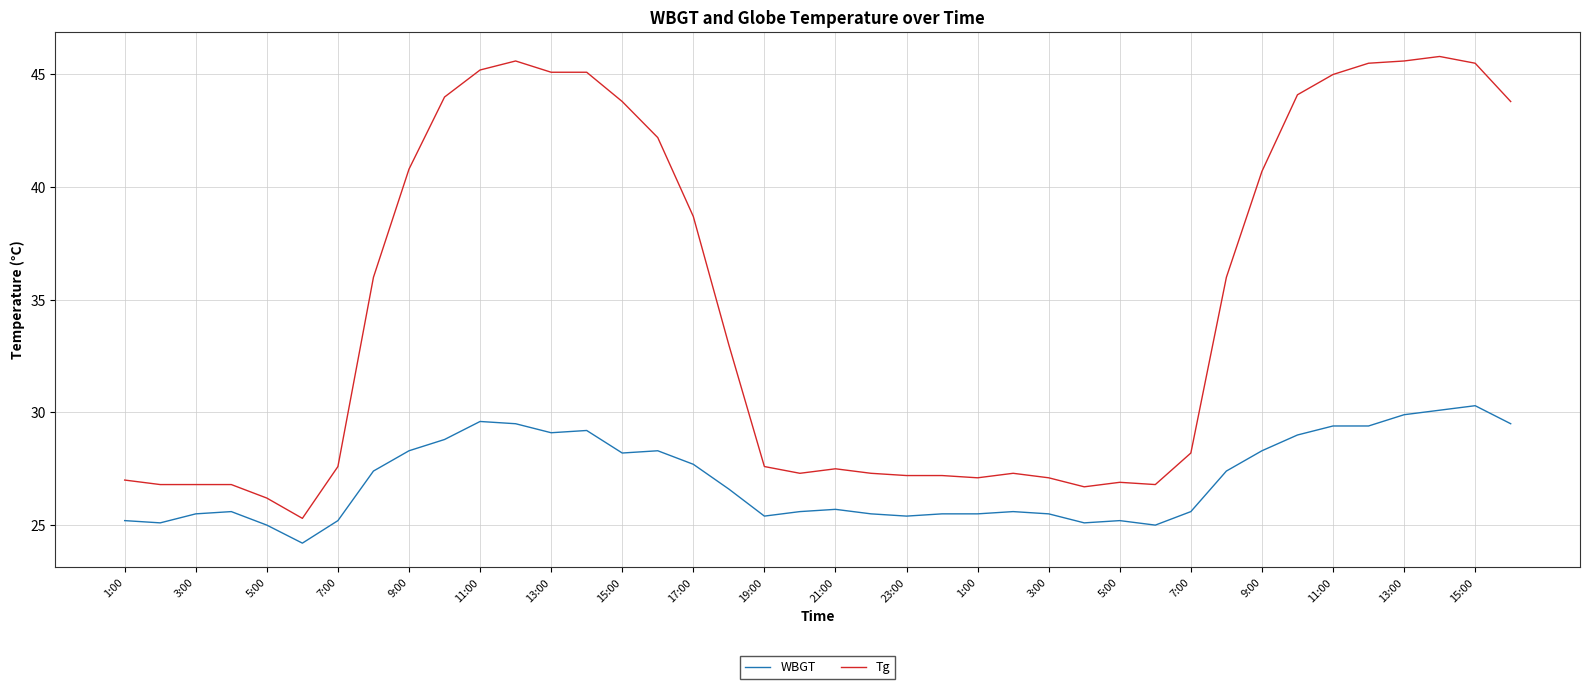

Which series has the largest total across all categories?

Tg